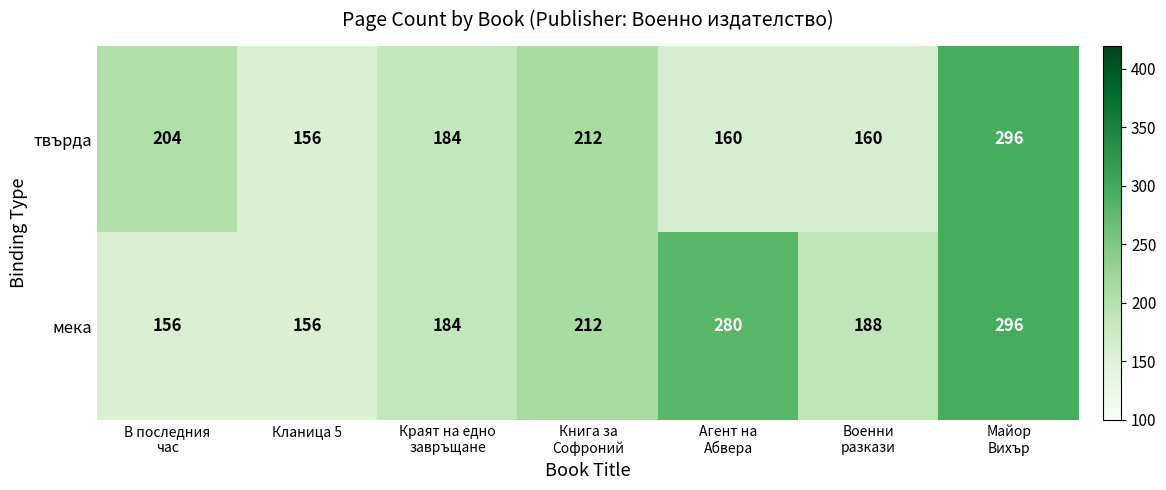

Reading right to left, list all the values displayed in this chart.

твърда: 296	160	160	212	184	156	204
мека: 296	188	280	212	184	156	156